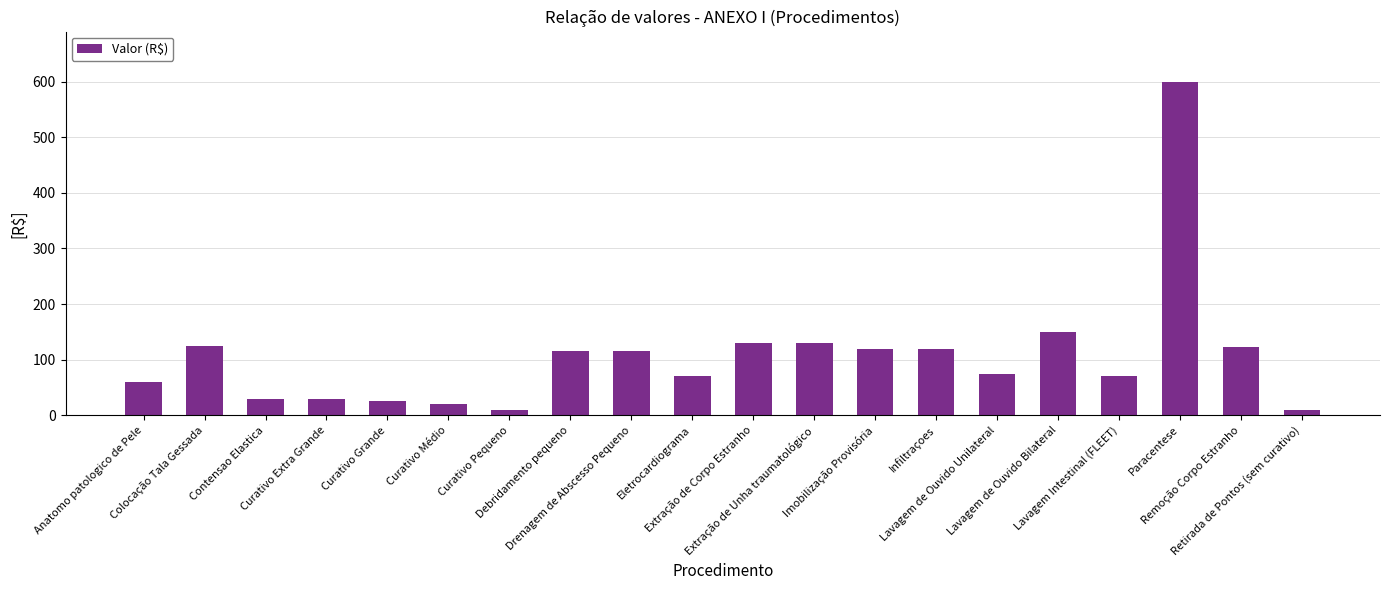

Between Debridamento pequeno and Eletrocardiograma, which is larger?

Debridamento pequeno